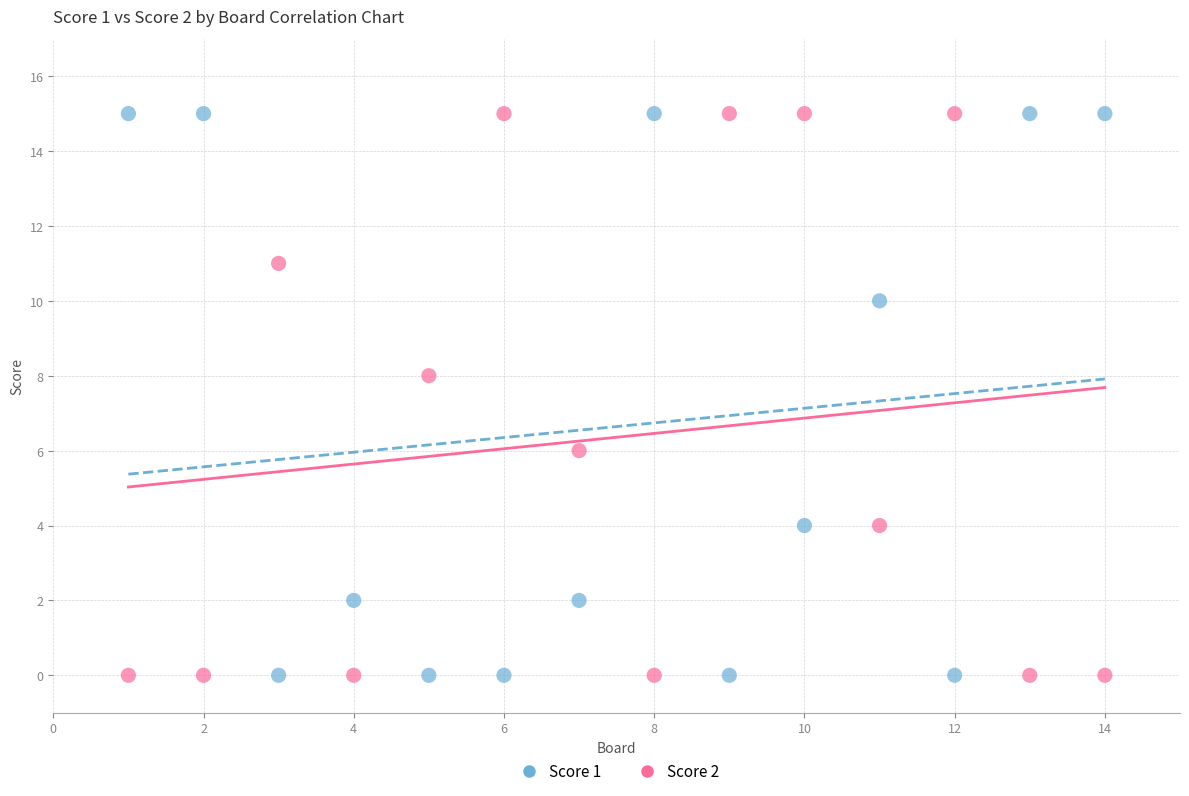

What is the X range (max minus min) for the scatter plot?

13